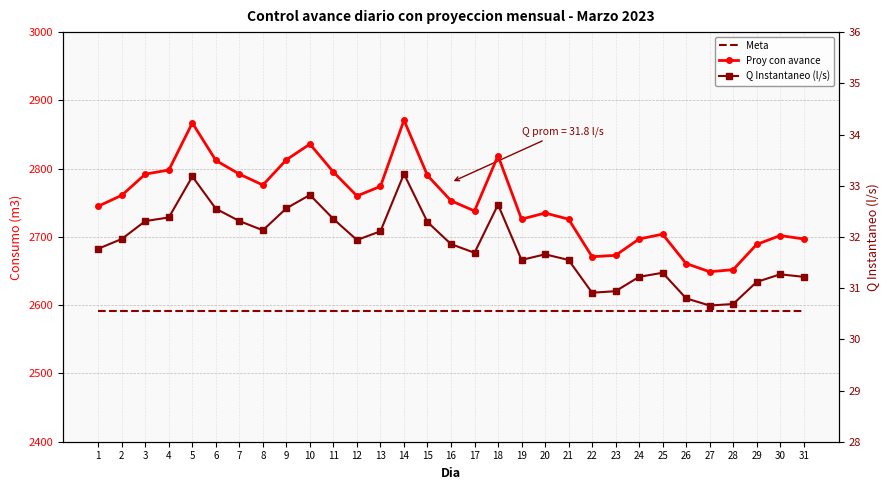

Rank the series by their maximum value, from lowest to highest.

Q Instantaneo (l/s), Meta, Proy con avance